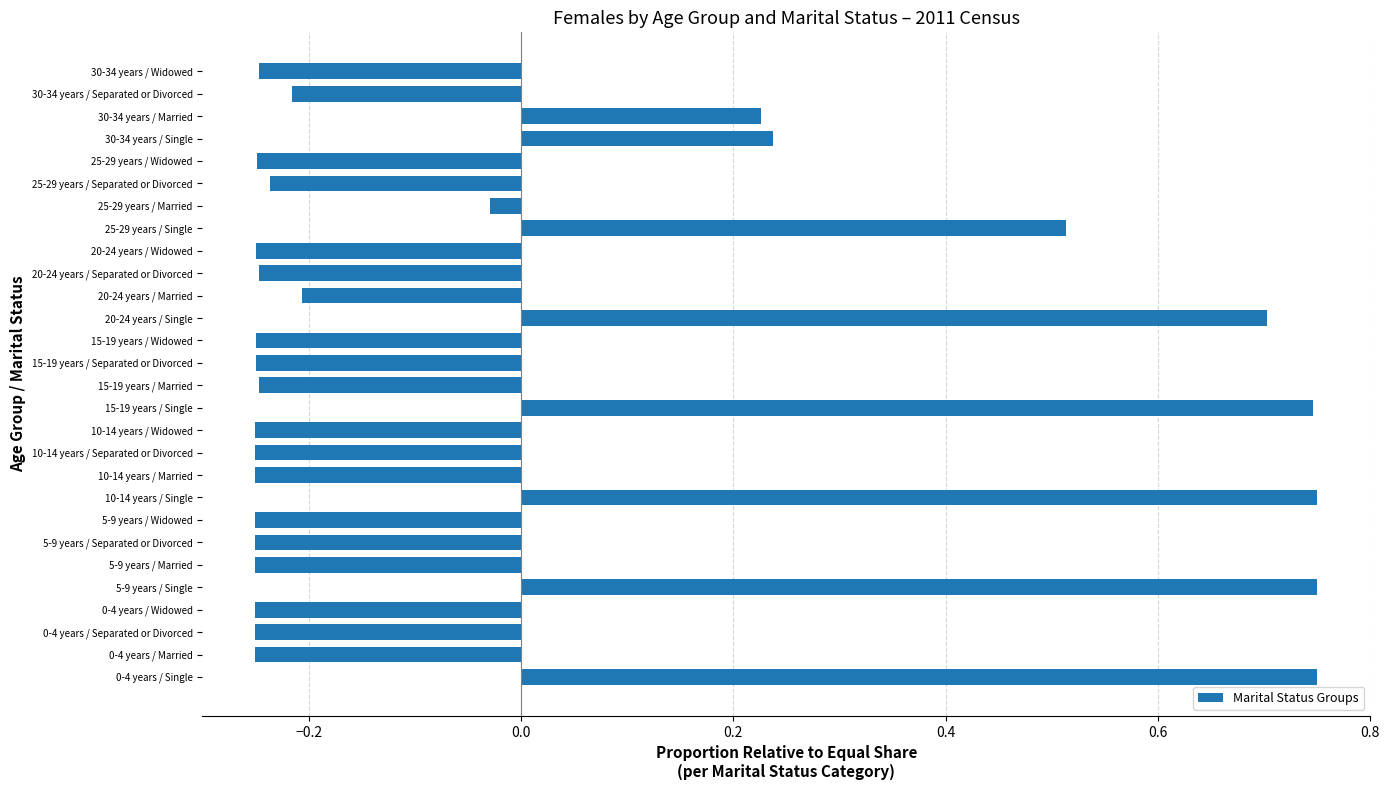

How many bars are there in total?

28